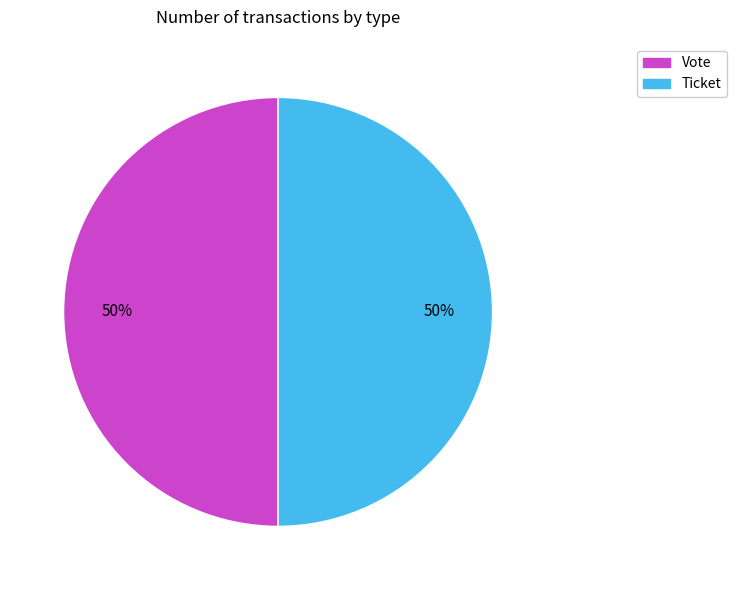

To the nearest percent, what is the average slice percentage?

50%